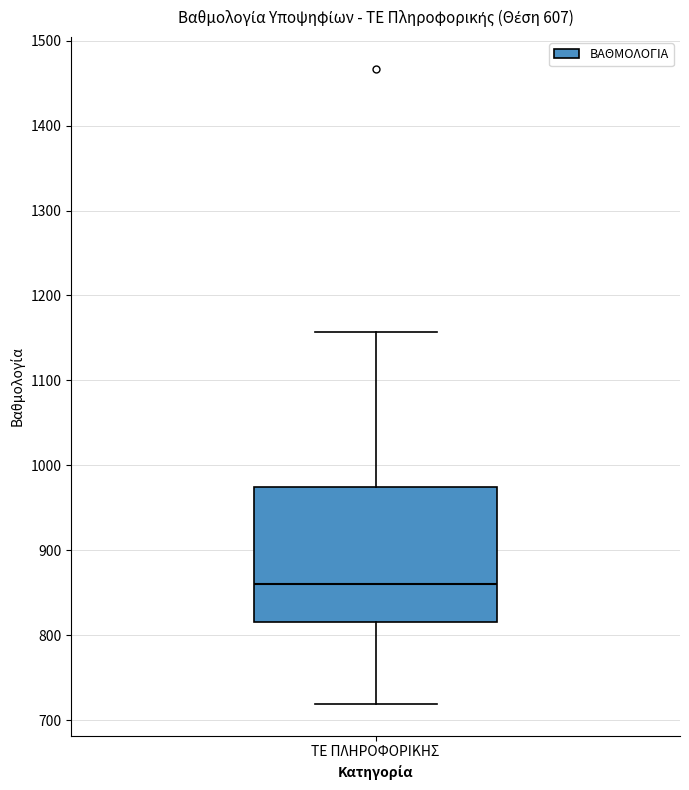

Transcribe this box plot: give where the median line is, the range the box spans, and where the two whiskers end, as read against the y-axis. The values are not printed on the chart, so give them approximately, as read against the axis.

median 860, box 820 to 970, whiskers 720 to 1160